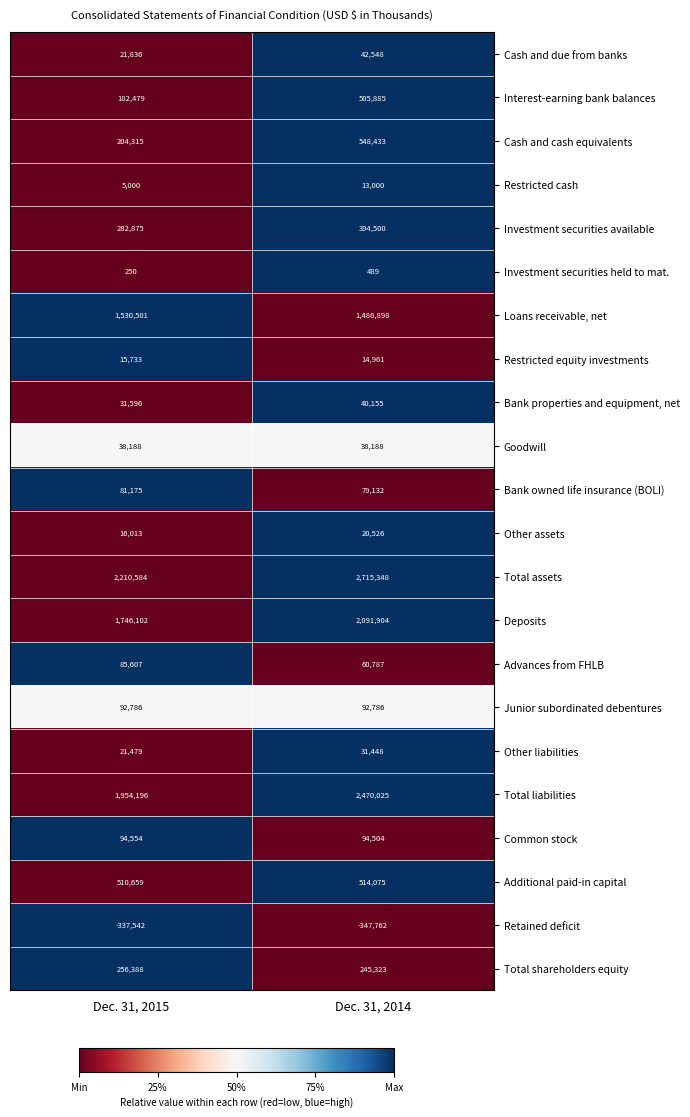

Which category has the highest value in the Additional paid-in capital series?

Dec. 31, 2014